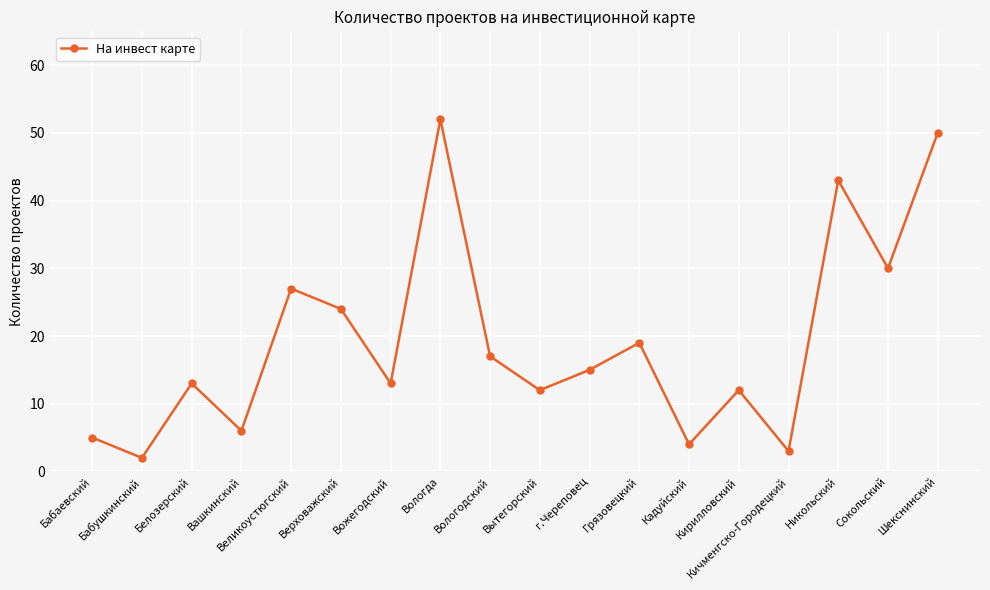

Reading left to right, what are all the values shown in this chart?

5	2	13	6	27	24	13	52	17	12	15	19	4	12	3	43	30	50